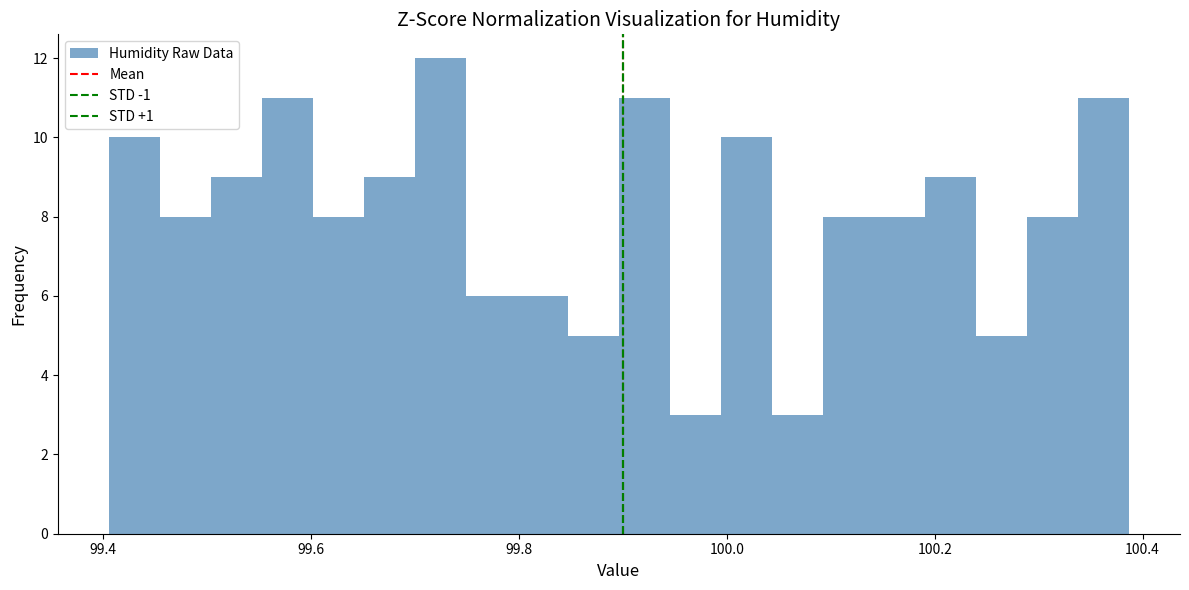

Read against the x-axis, roughly where is the centre of the tallest bar?

99.72